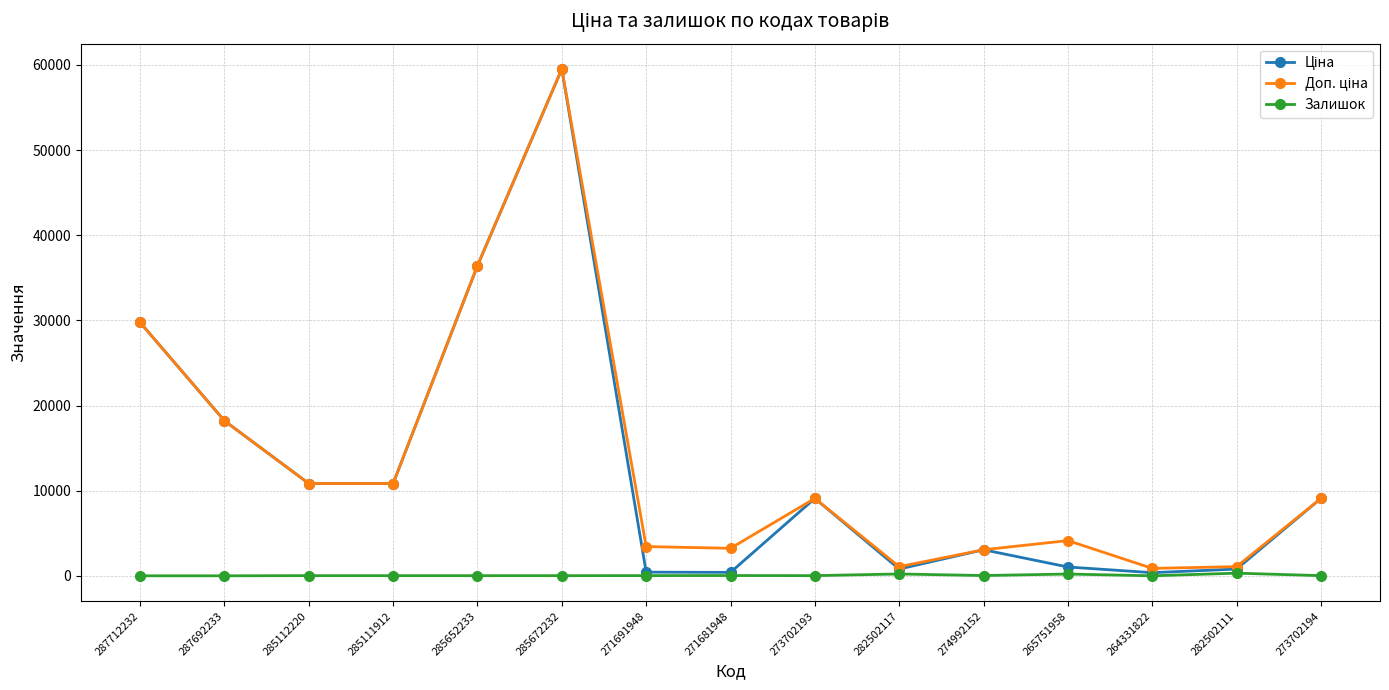

Which category has the highest value across all series?

285672232